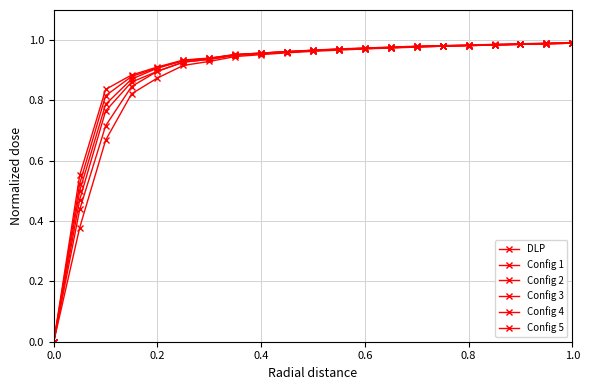

True or false: Config 4 has more than 1 points higher than both neighbors.

False